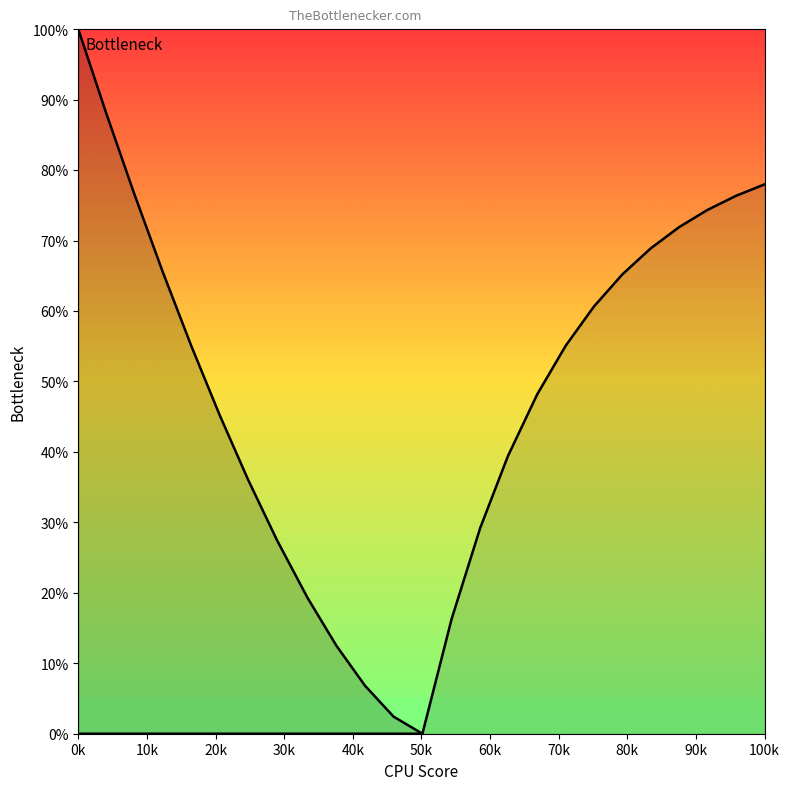

Count the number of data series in this chart.

2